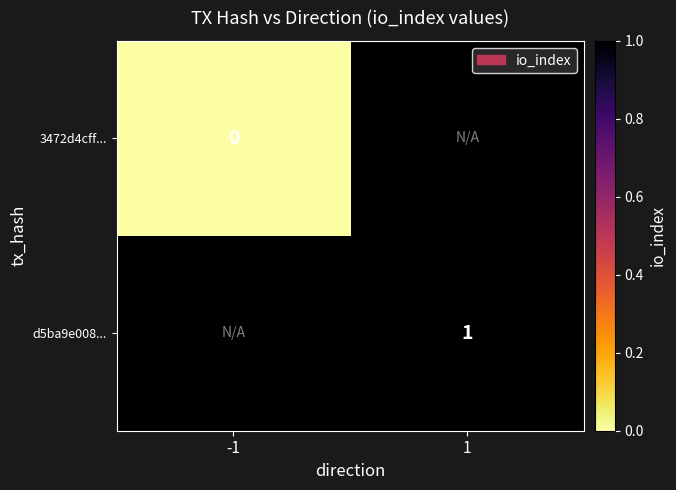

How many values in d5ba9e008... are above zero?

1